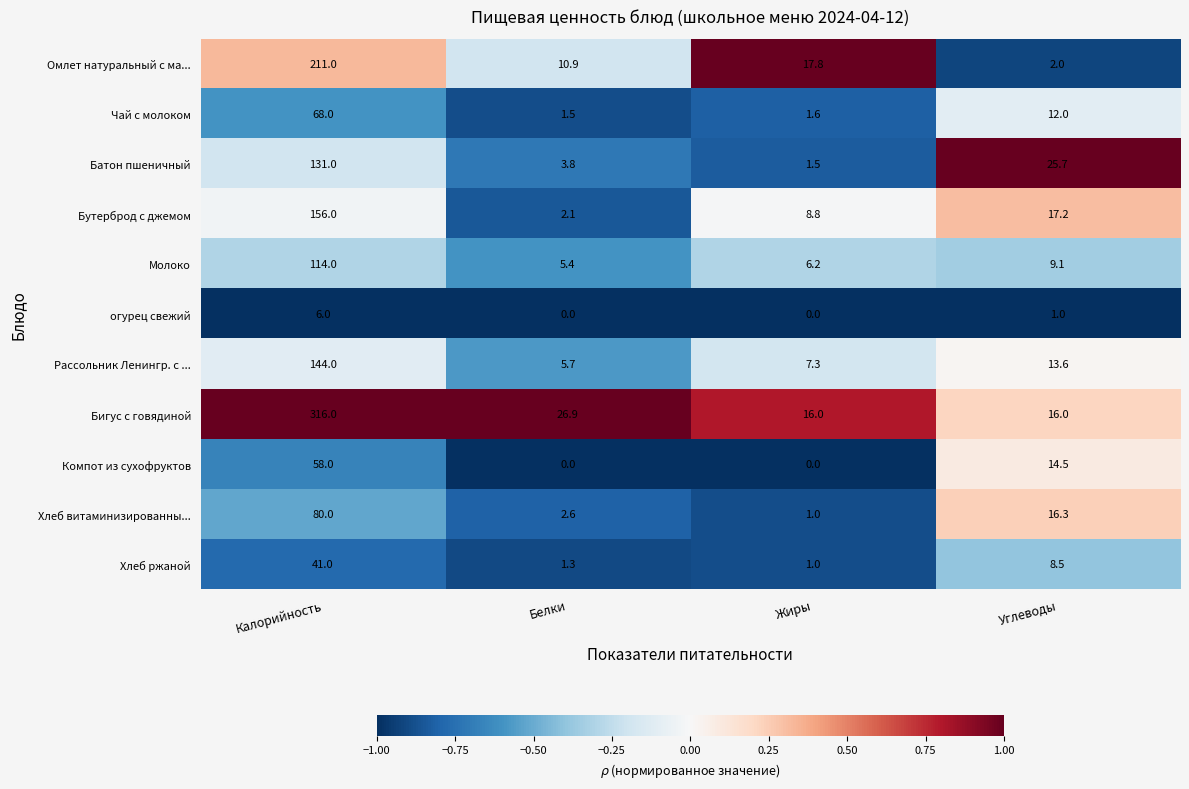

List the series in order of their peak value, lowest first.

огурец свежий, Хлеб ржаной, Компот из сухофруктов, Чай с молоком, Хлеб витаминизированны..., Молоко, Батон пшеничный, Рассольник Ленингр. с ..., Бутерброд с джемом, Омлет натуральный с ма..., Бигус с говядиной